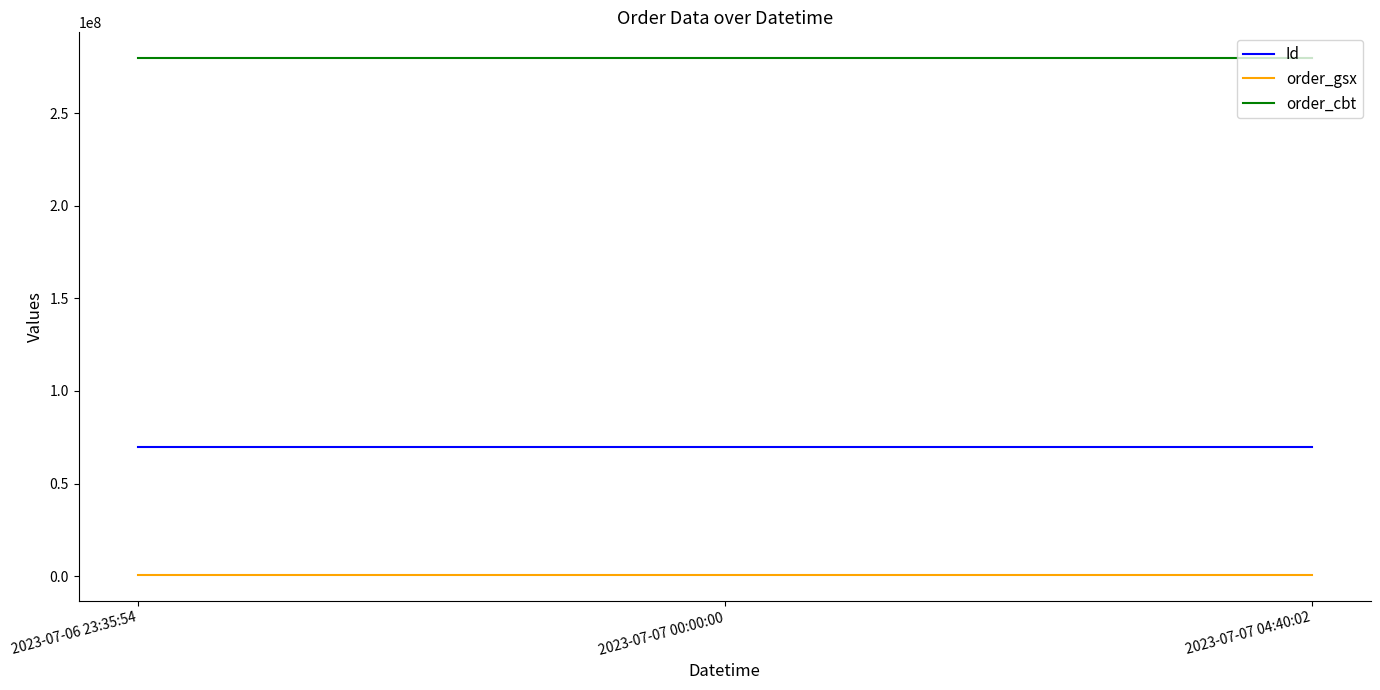

Is this an area chart (filled region under the line)?

No